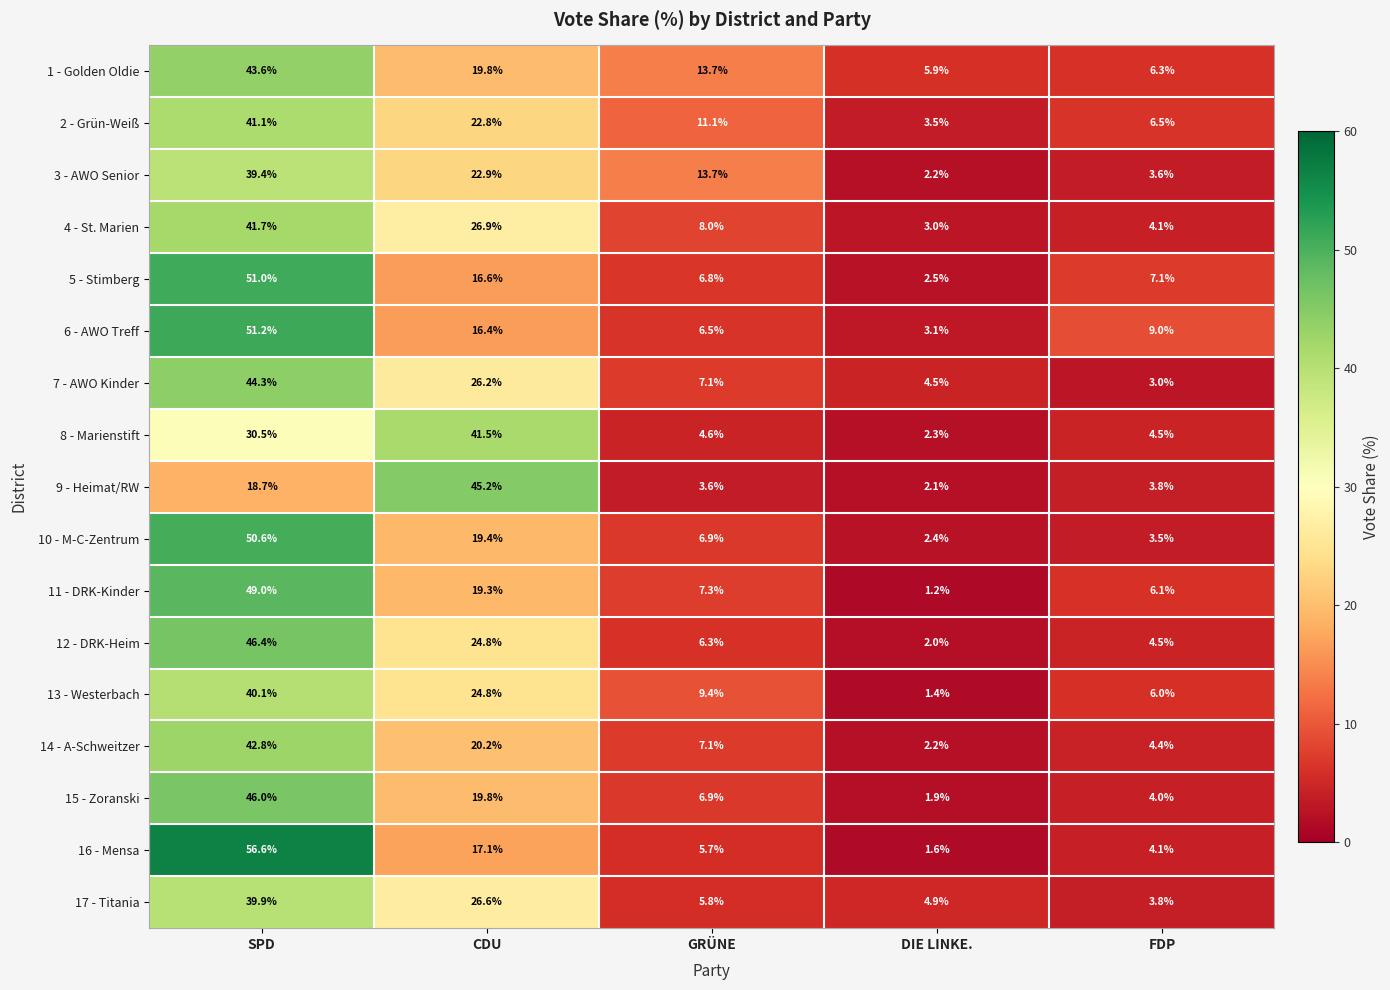

Which category has the lowest value in the 11 - DRK-Kinder series?

DIE LINKE.